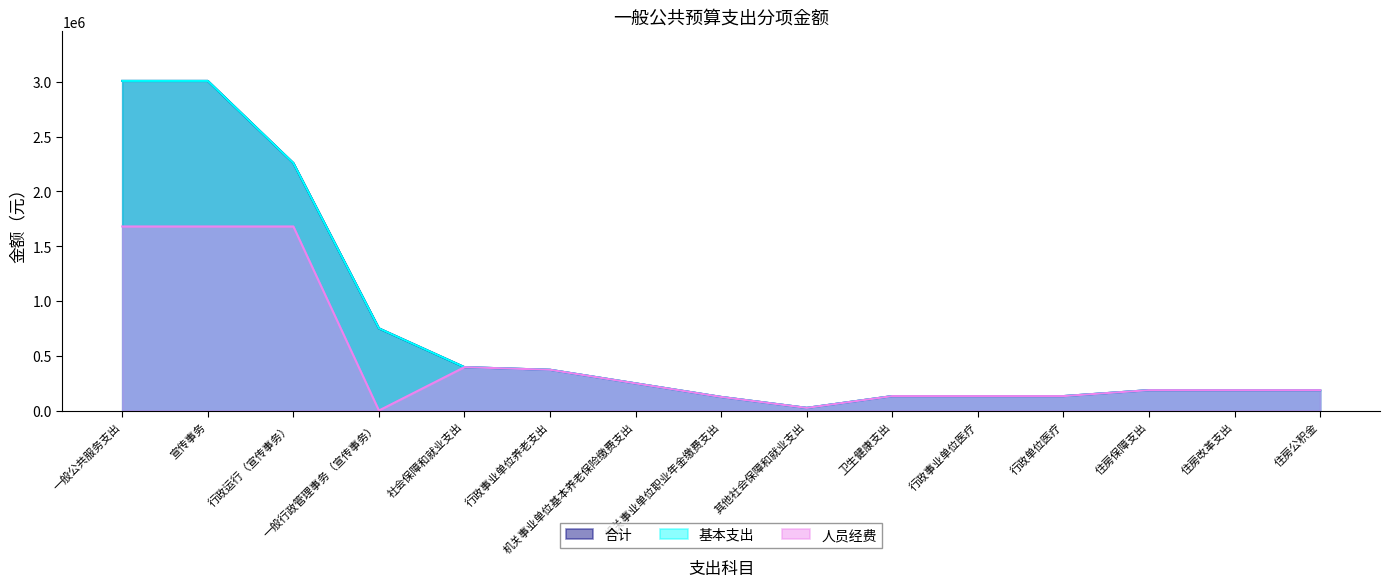

Is the value of 人员经费 at 其他社会保障和就业支出 greater than the value of 基本支出 at 行政单位医疗?

No